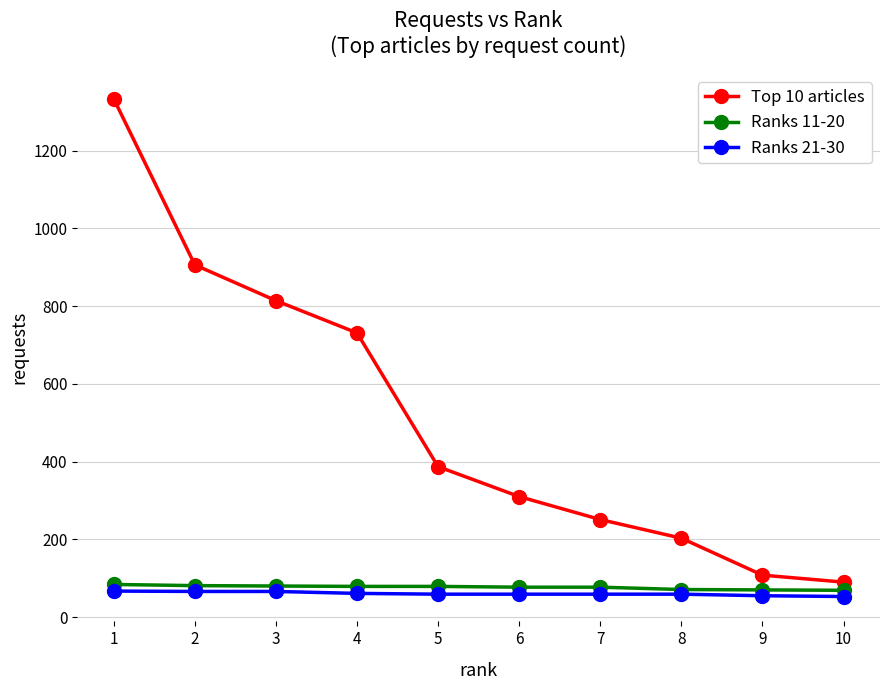

True or false: Ranks 21-30 and Ranks 11-20 intersect in this chart.

False